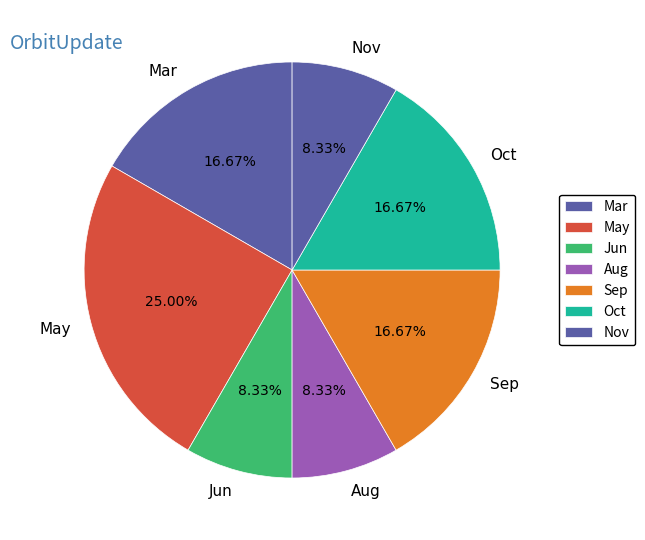

What percentage is the Jun slice, to the nearest percent?

8%